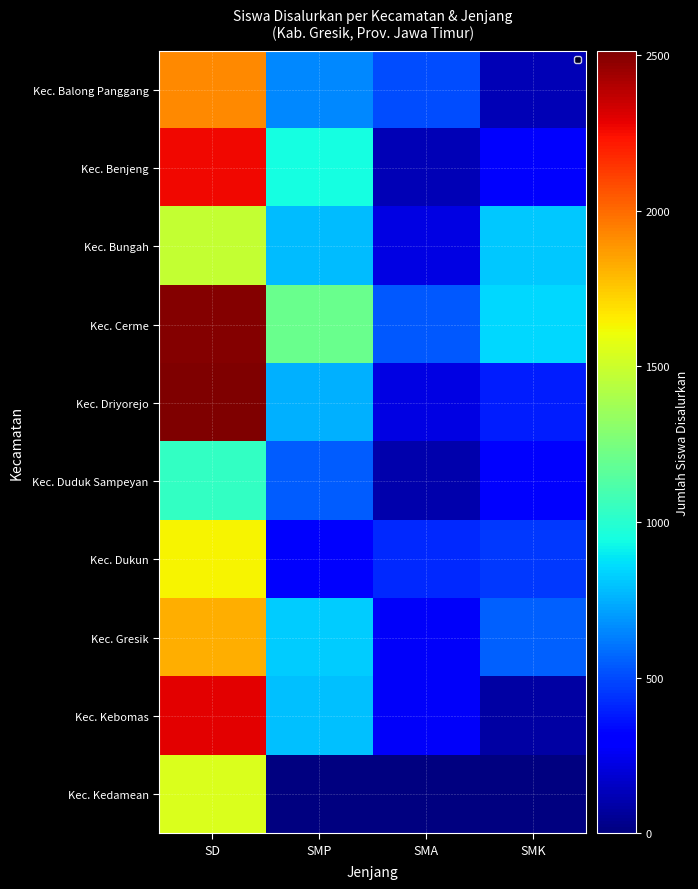

At which category does the chart reach its minimum across all series?

SMK